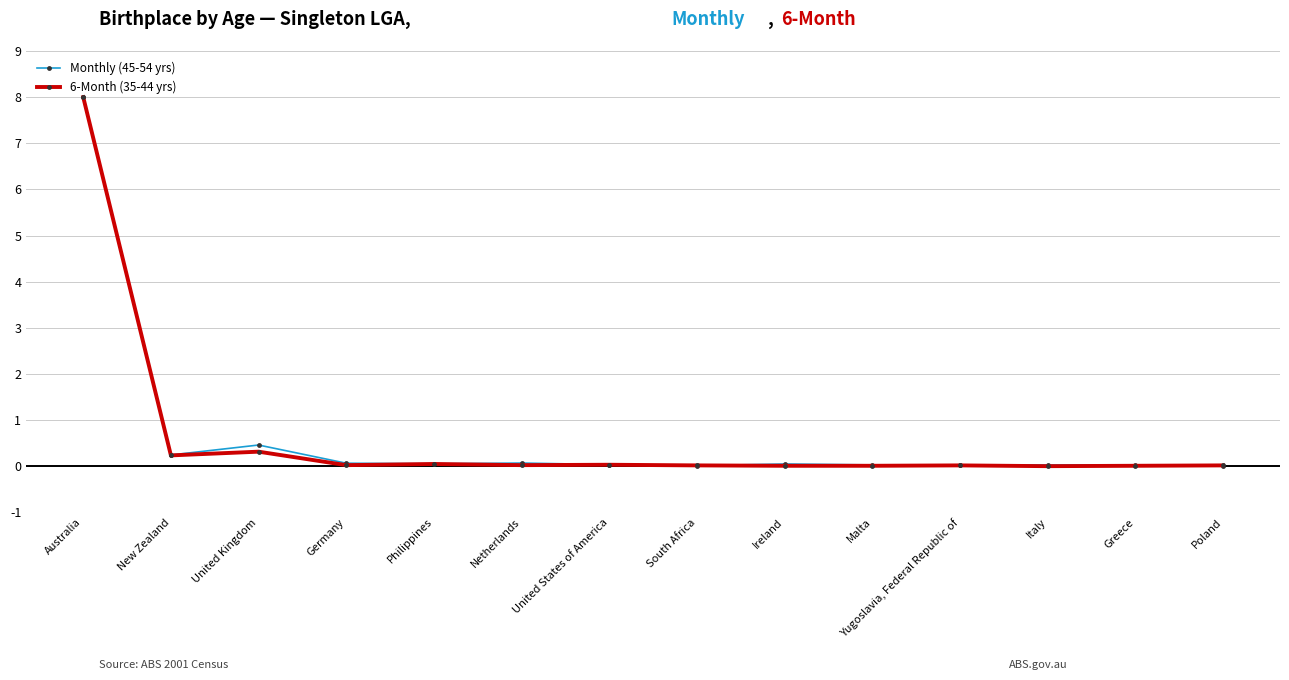

The value of Monthly (45-54 yrs) at Germany is 0.1. True or false?

True